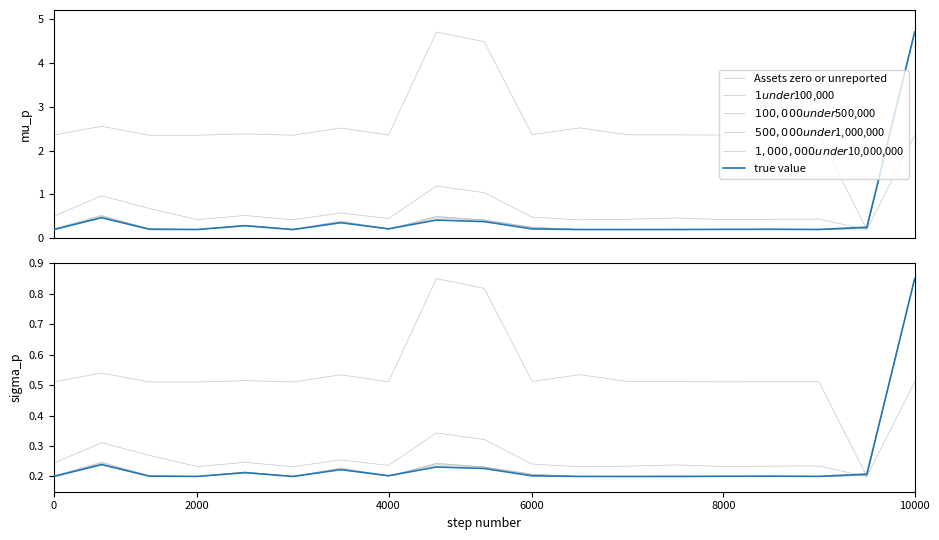

At which category is the sum across all series the highest?

10000